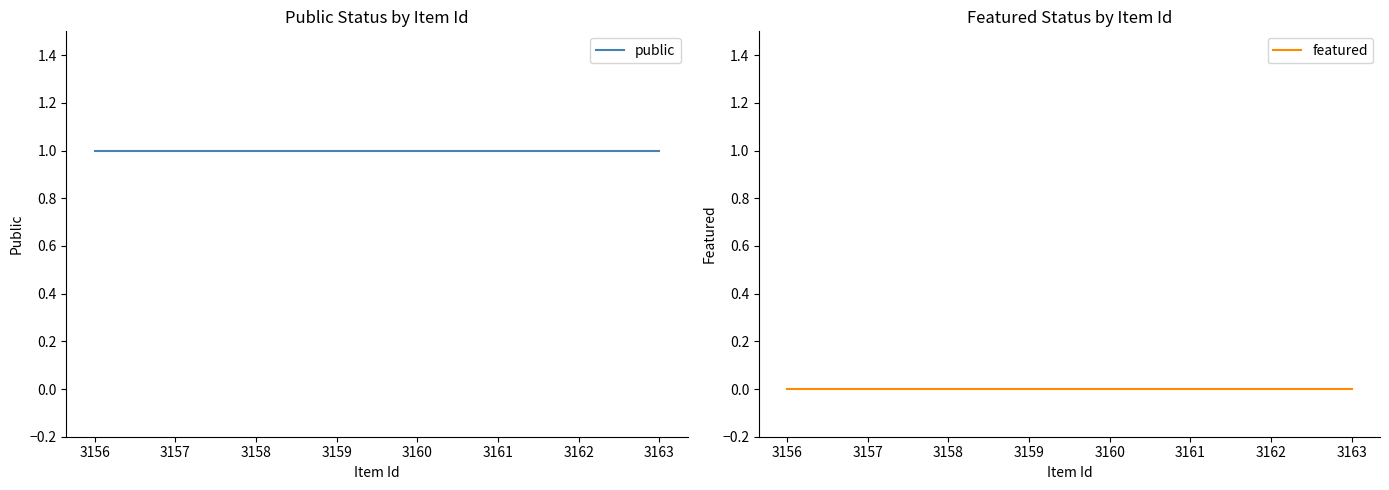

What is the maximum value shown in the chart?

1